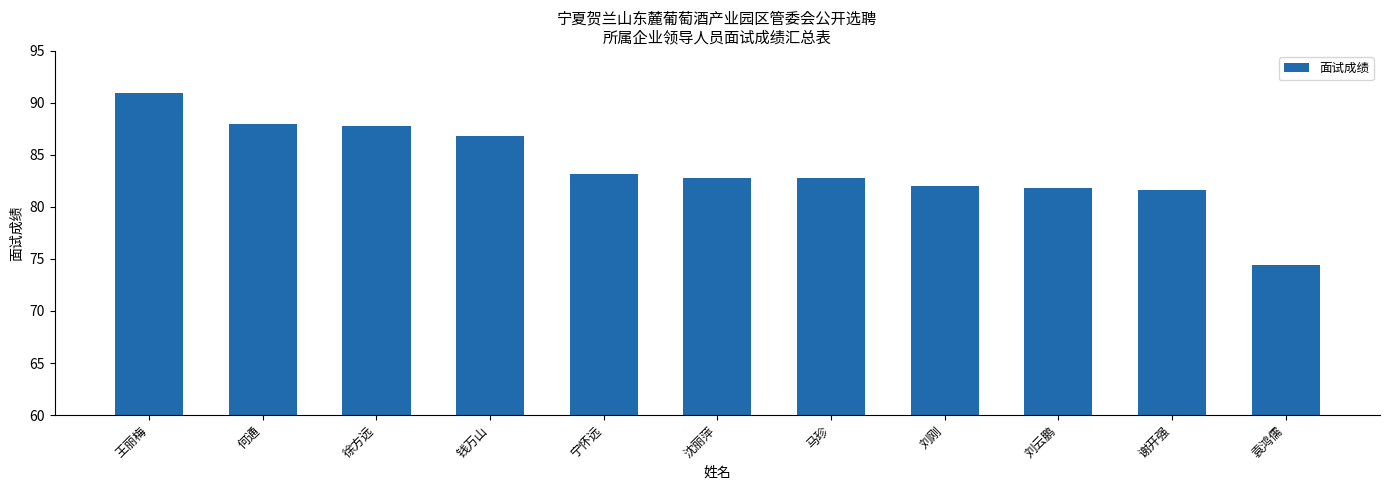

How many data points does each series have?

11